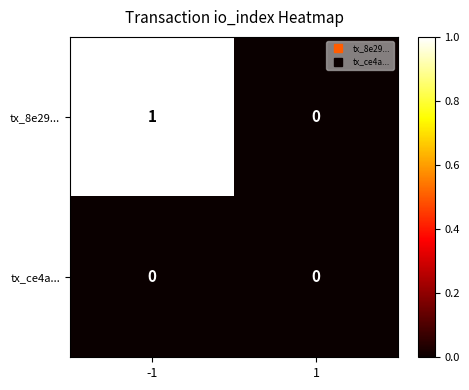

Which series has the largest total across all categories?

tx_8e29...